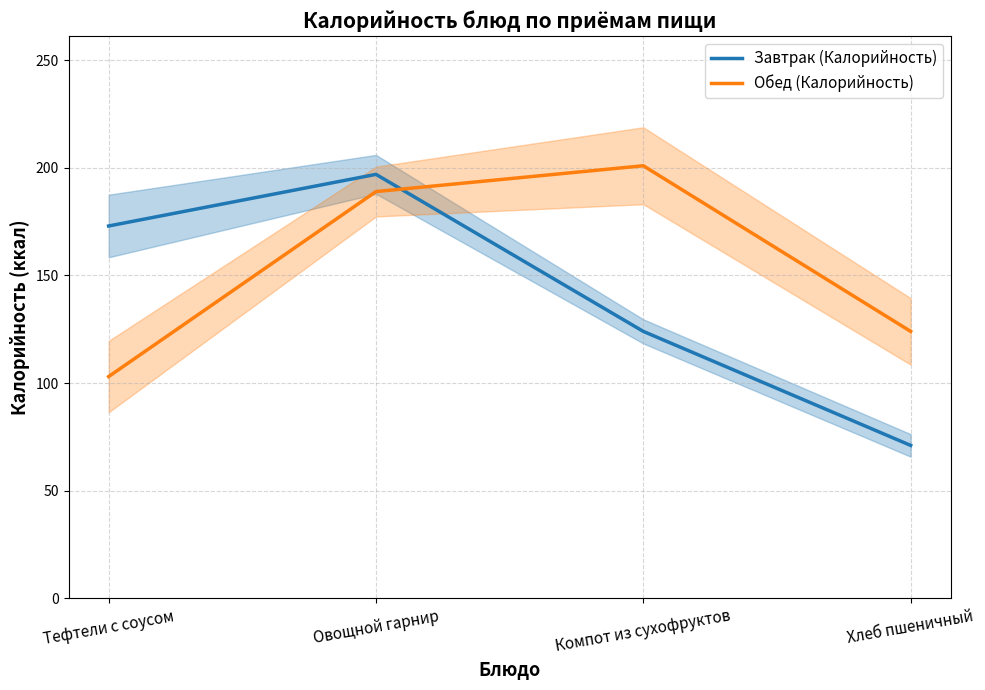

At how many categories does at least one series exceed 135?

3